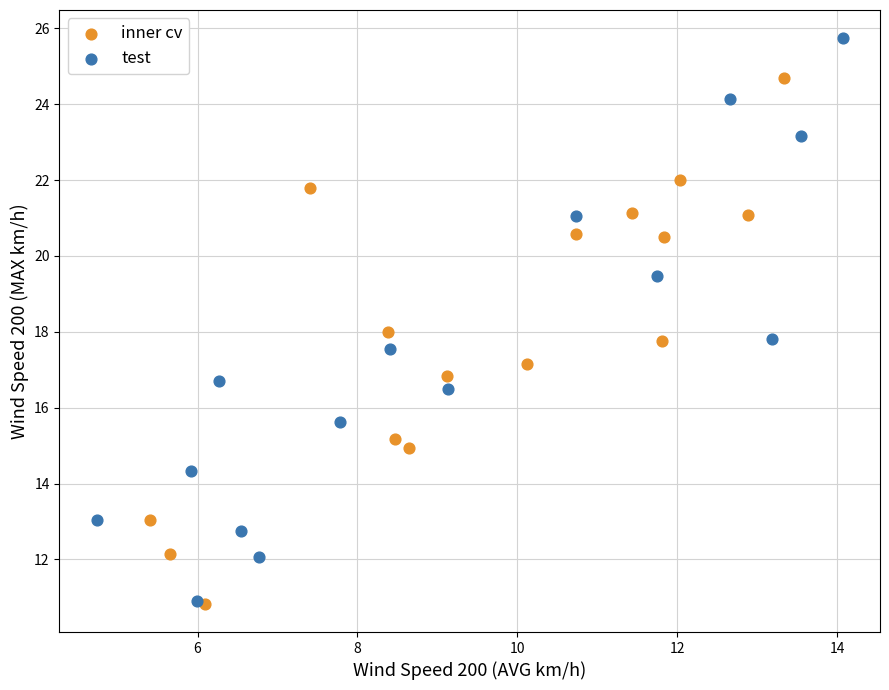

Which series contains the highest Y value?

test